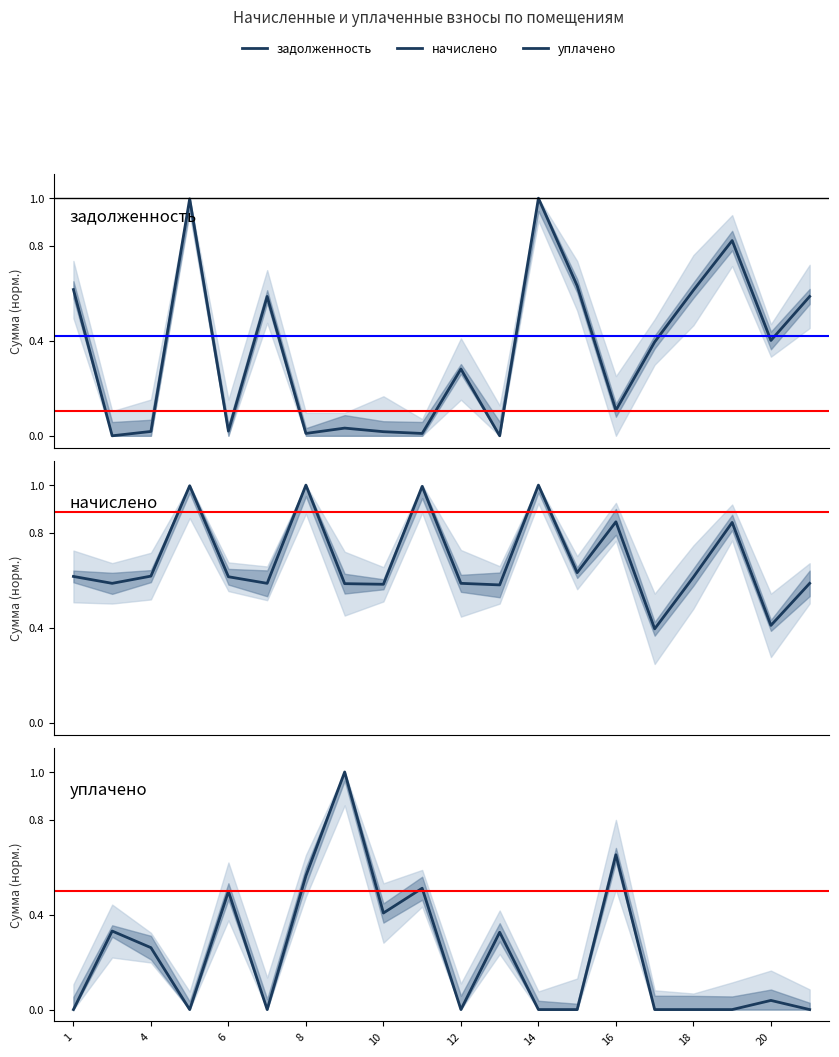

Which series has the largest total across all categories?

начислено